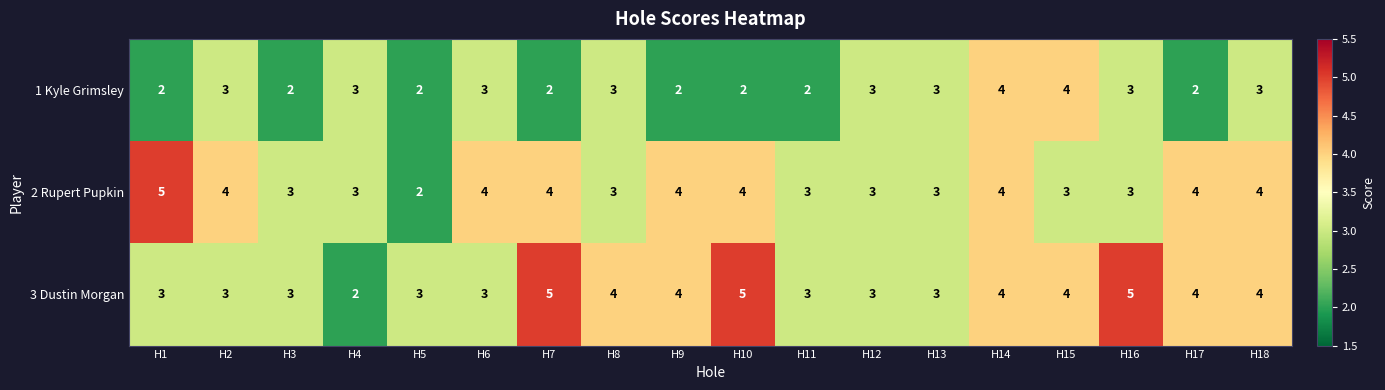

How many series are shown in this chart?

3